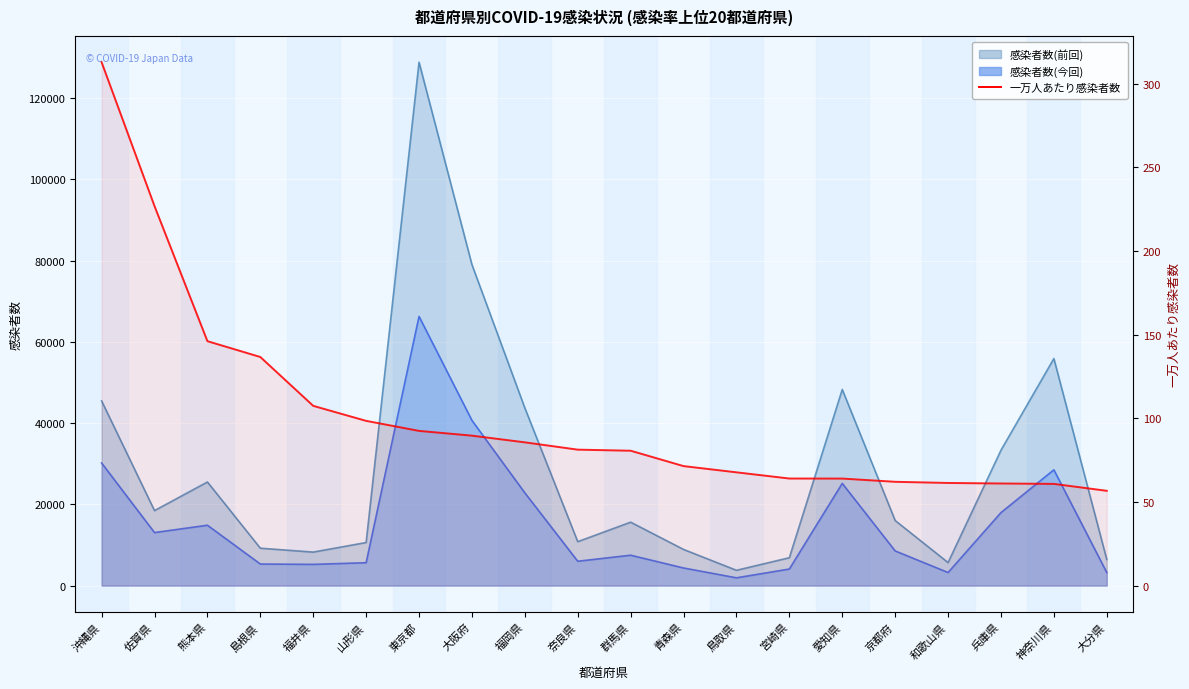

List the labels in order of value, smallest first.

大分県, 神奈川県, 兵庫県, 和歌山県, 京都府, 愛知県, 宮崎県, 鳥取県, 青森県, 群馬県, 奈良県, 福岡県, 大阪府, 東京都, 山形県, 福井県, 島根県, 熊本県, 佐賀県, 沖縄県